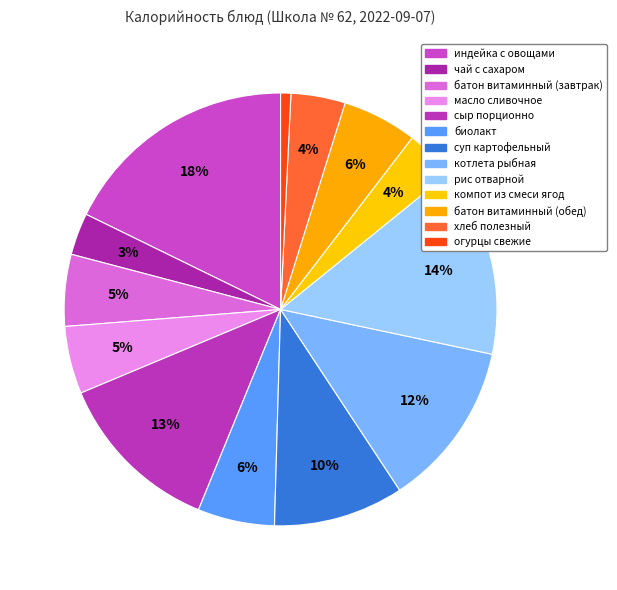

The огурцы свежие slice represents 1% of the pie. True or false?

True